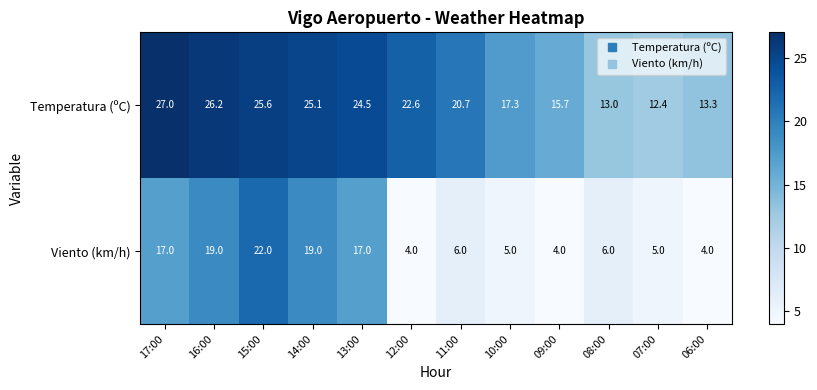

True or false: Temperatura (ºC) has a value of 21.4 at 08:00.

False